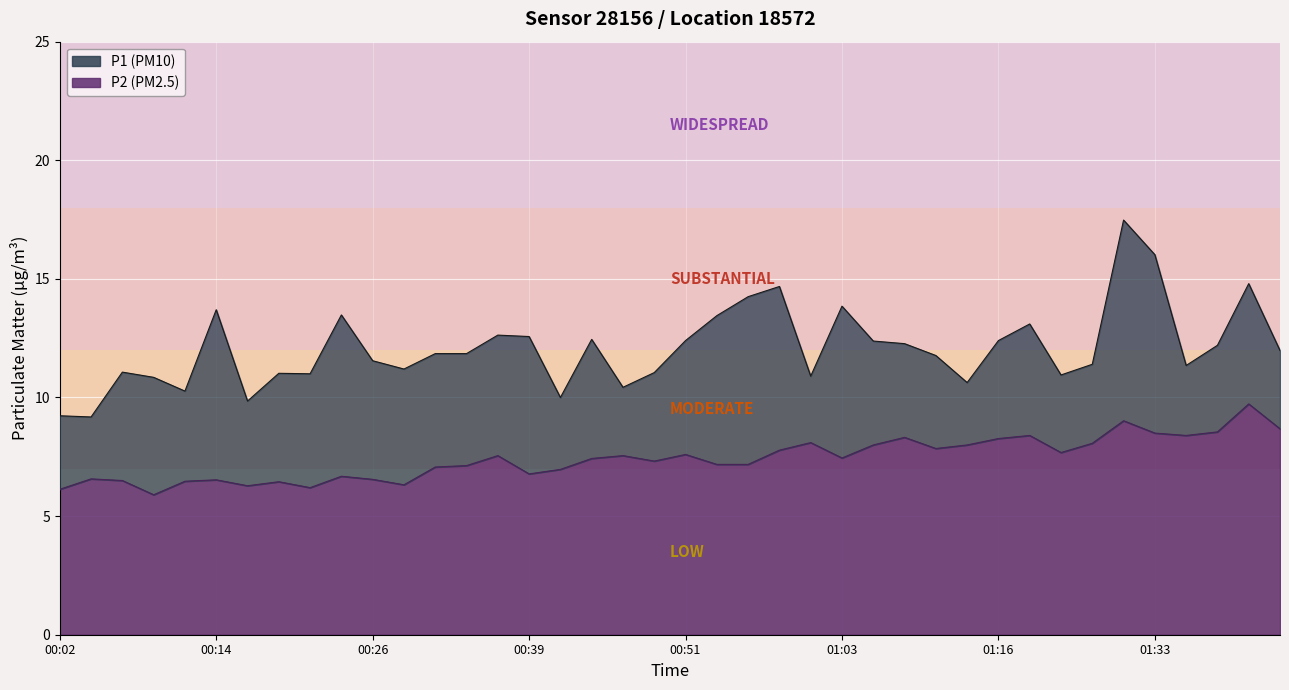

How many interior local peaks does the P2 series have?

12